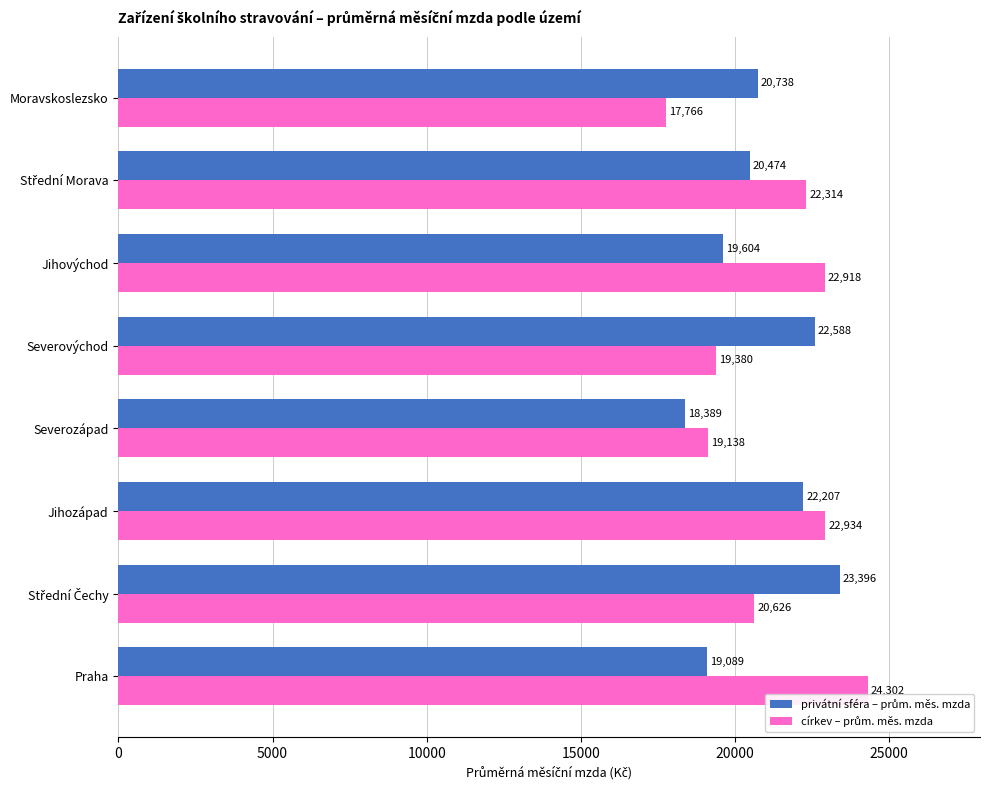

At which category is the sum across all series the highest?

Jihozápad